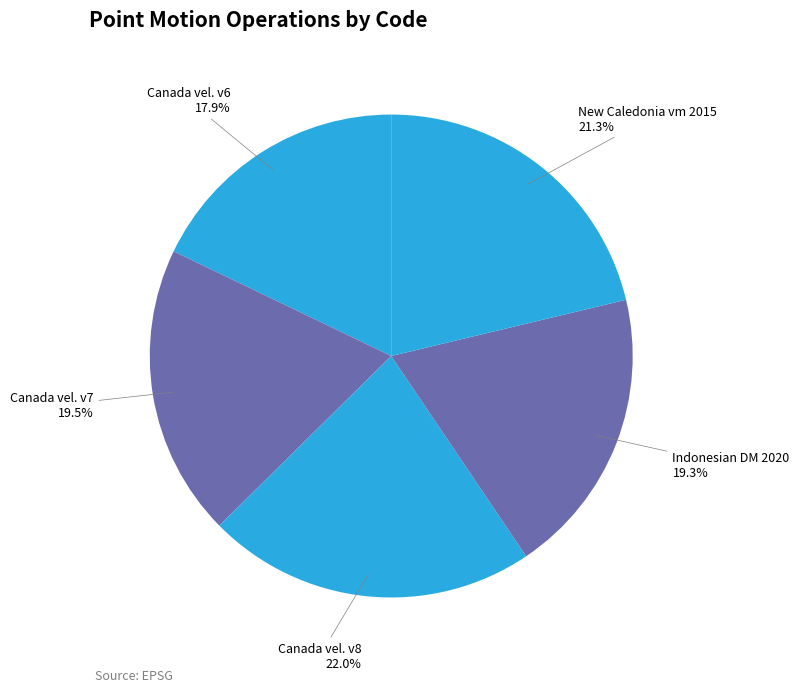

How many slices are in this pie chart?

5